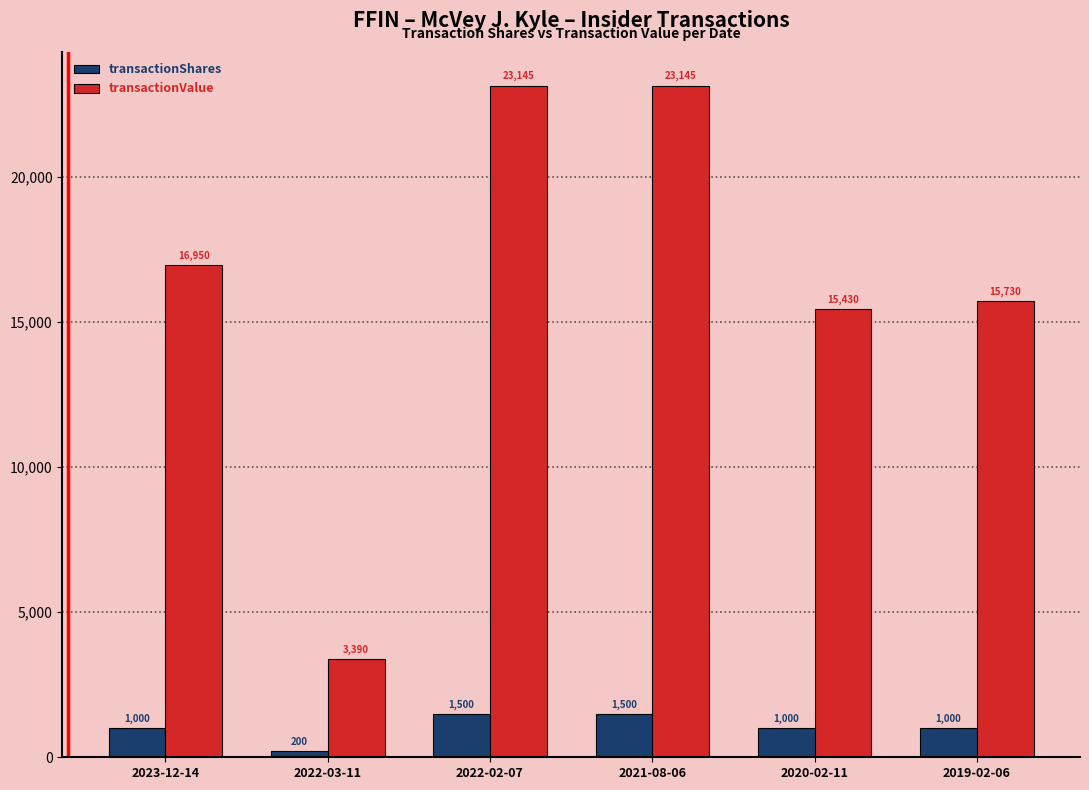

Is the value of transactionShares at 2022-02-07 greater than the value of transactionValue at 2023-12-14?

No